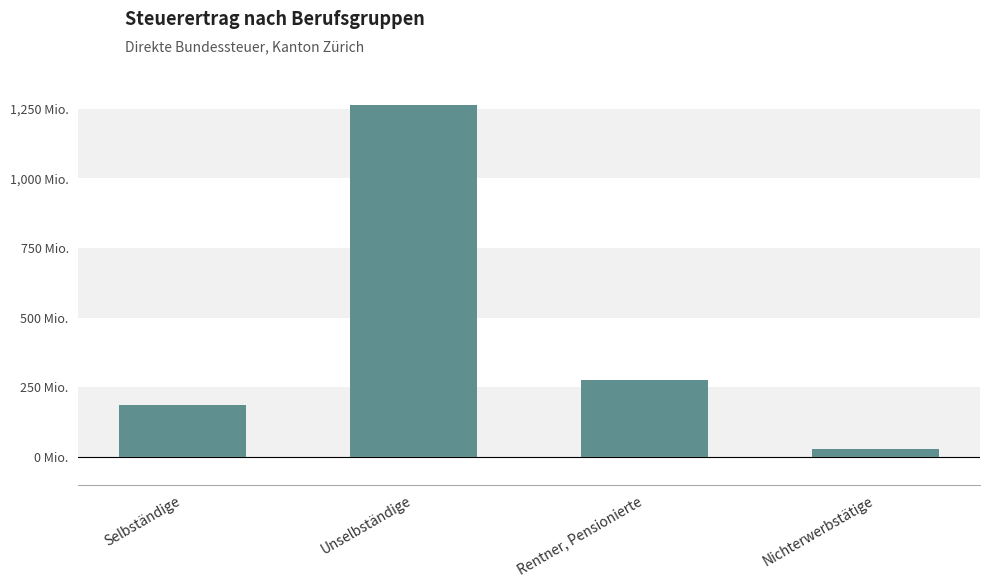

What is the change in value from Unselbständige to Rentner, Pensionierte?

-990.5